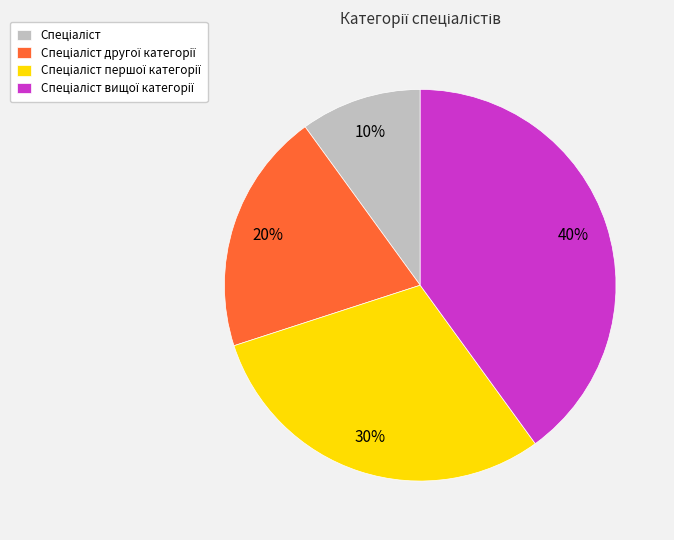

How many segments does this pie chart have?

4